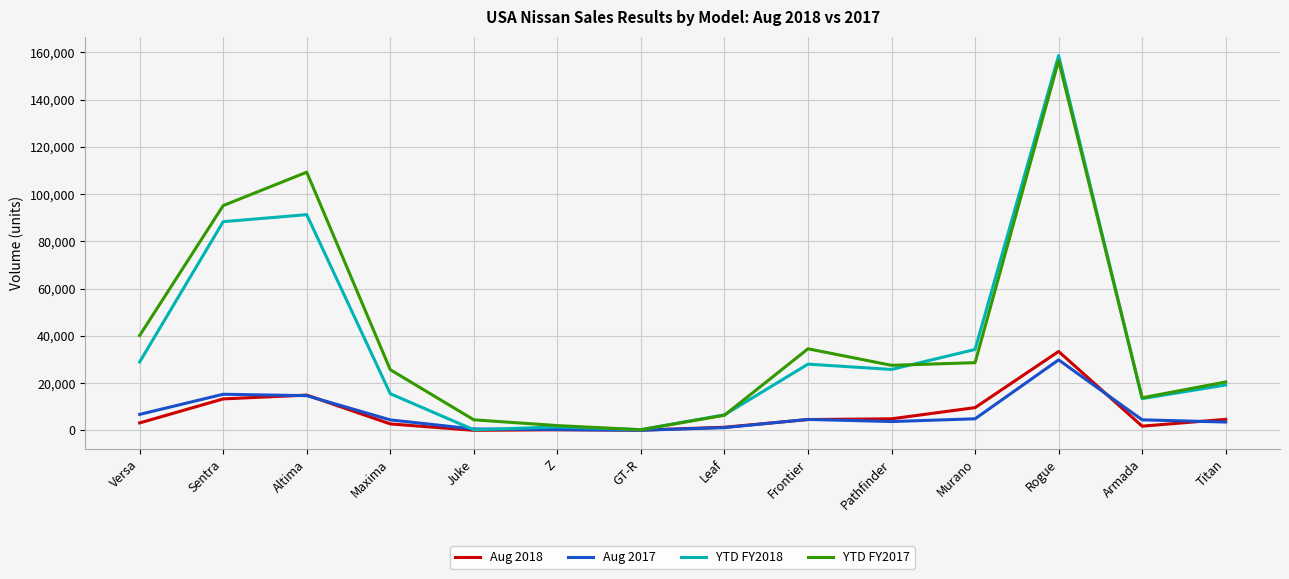

The value of Aug 2017 at Altima is 14694. True or false?

True